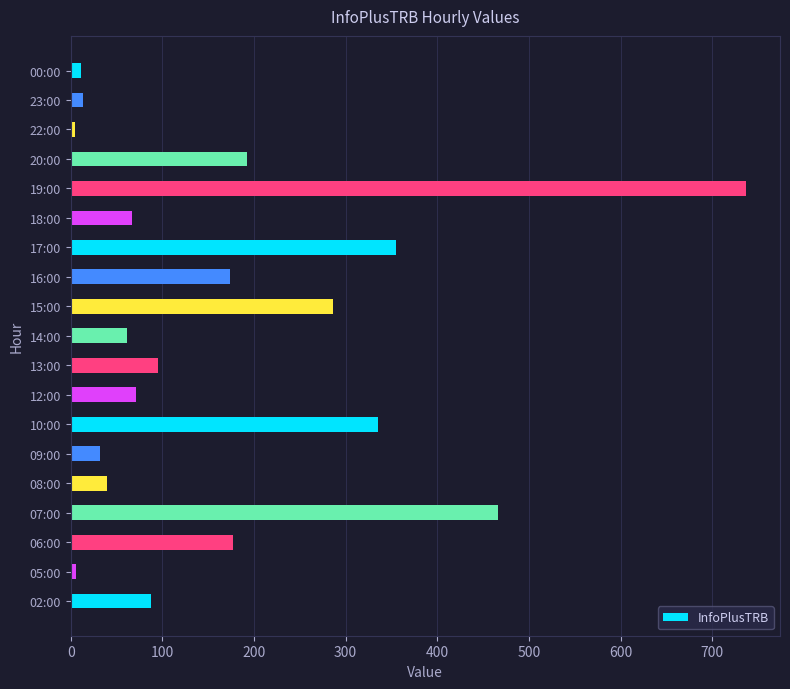

True or false: the data shows 177 at 06:00.

True